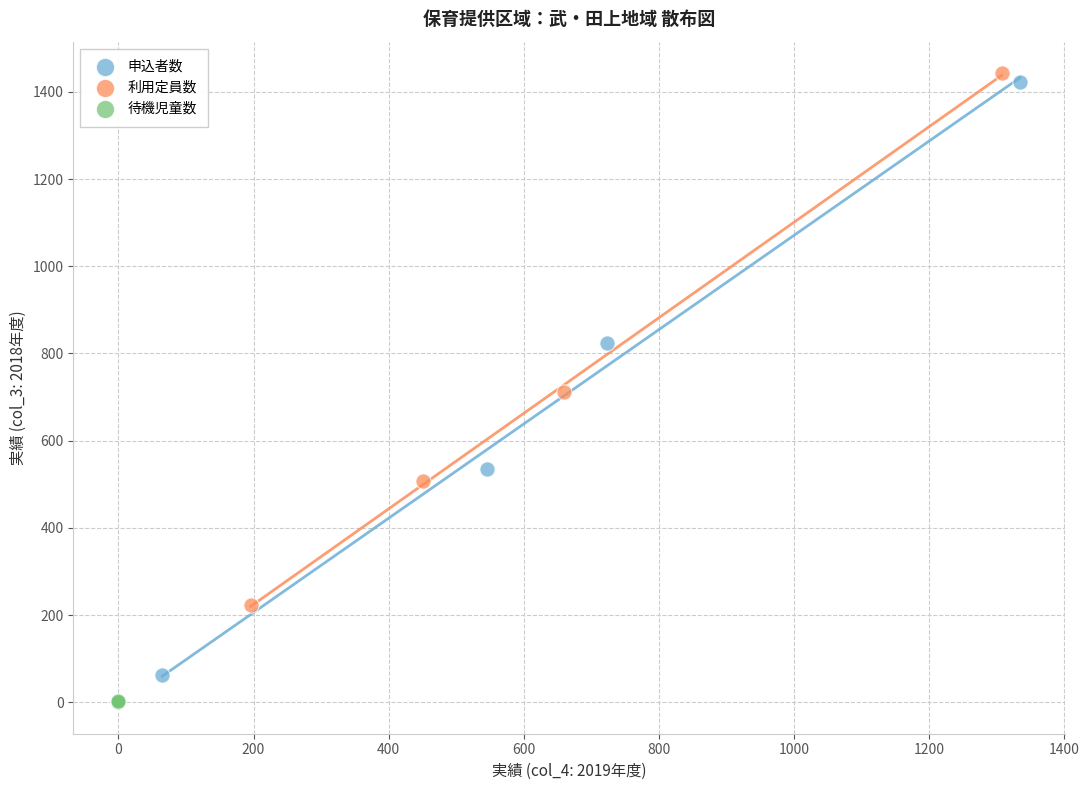

Which series has the largest Y range (max minus min)?

申込者数